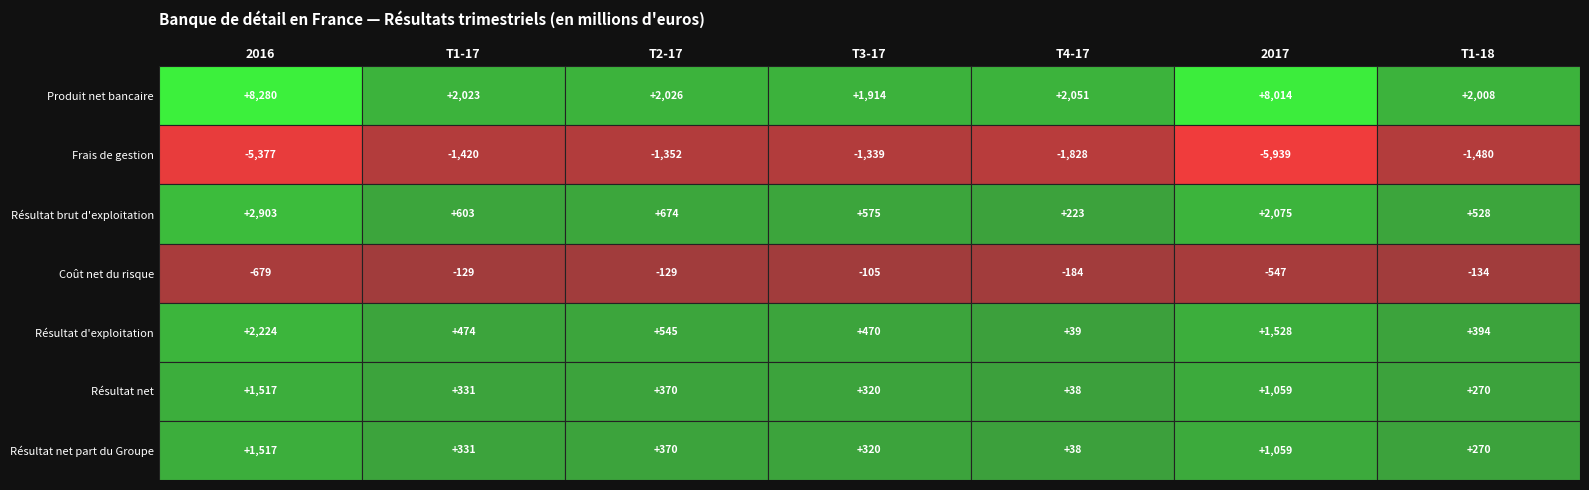

What is the difference between the second highest and second lowest values in the Coût net du risque series?

418